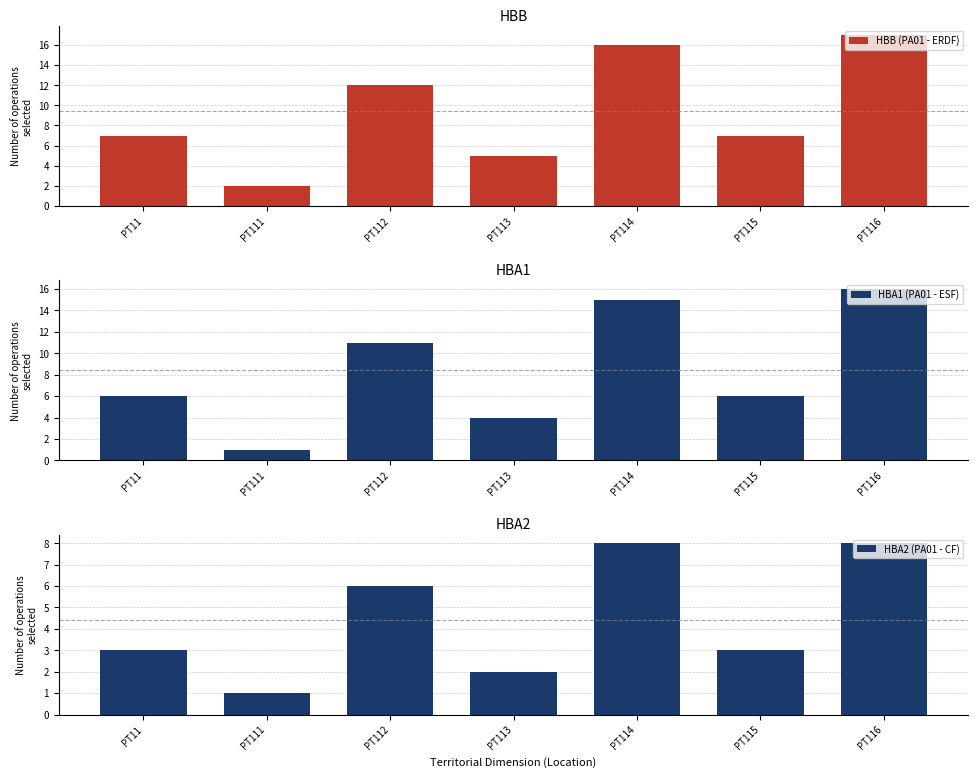

How many data points in HBB (PA01 - ERDF) are less than 7?

2